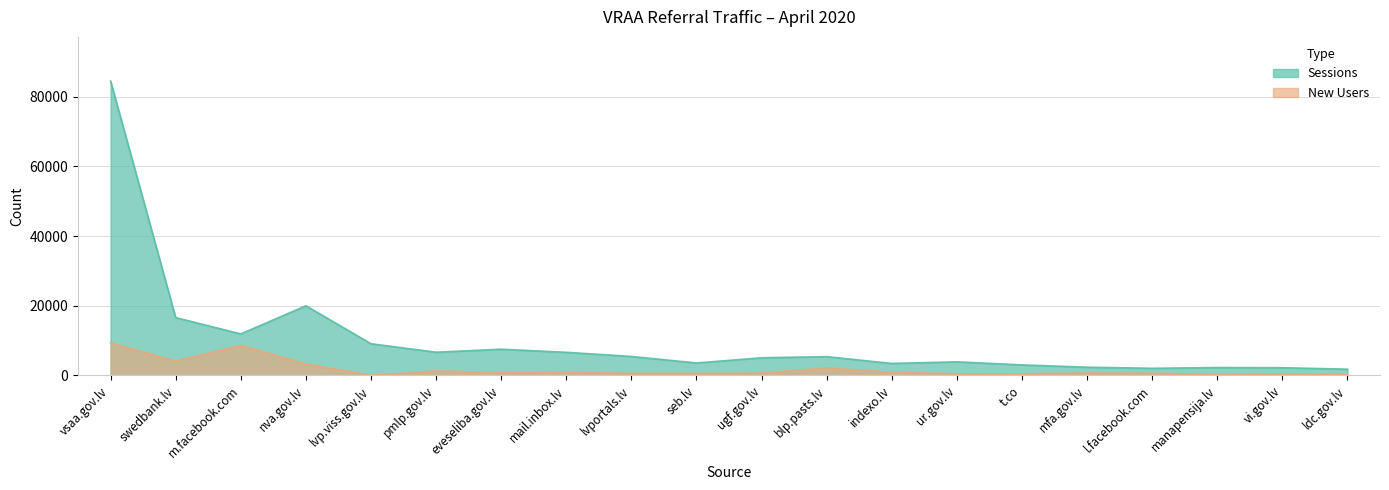

What is the average value of the New Users series?

1829